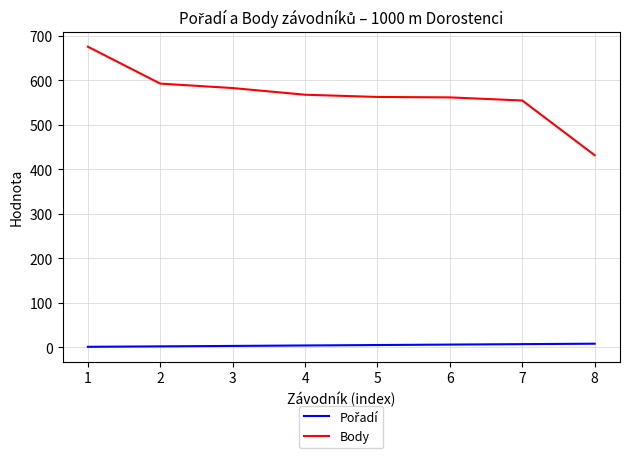

What is the lowest value of the Body series?

432